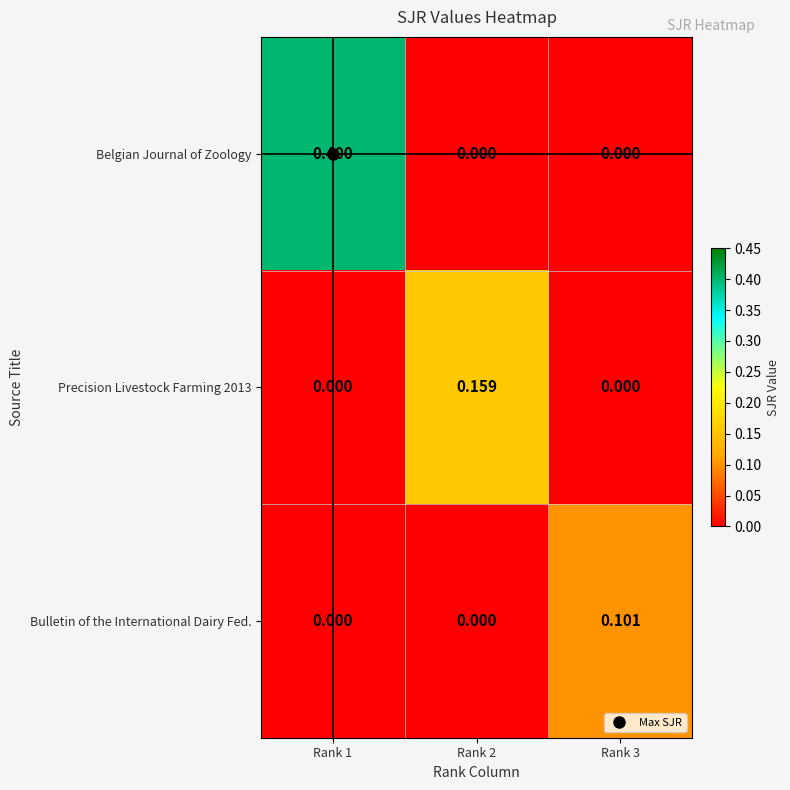

Which series has the largest range (max minus min)?

Belgian Journal of Zoology